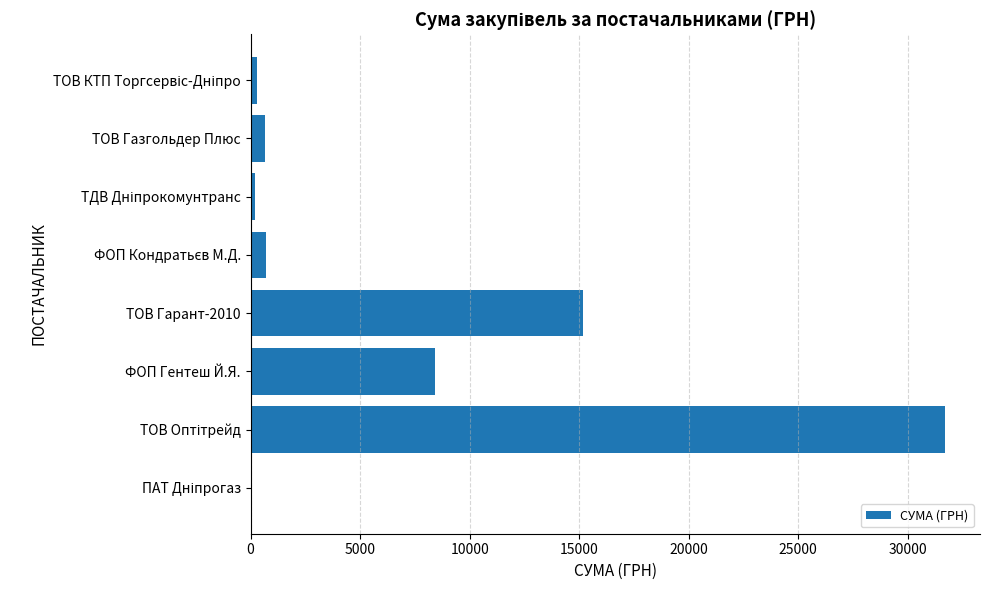

What is the greatest value displayed?

31709.0